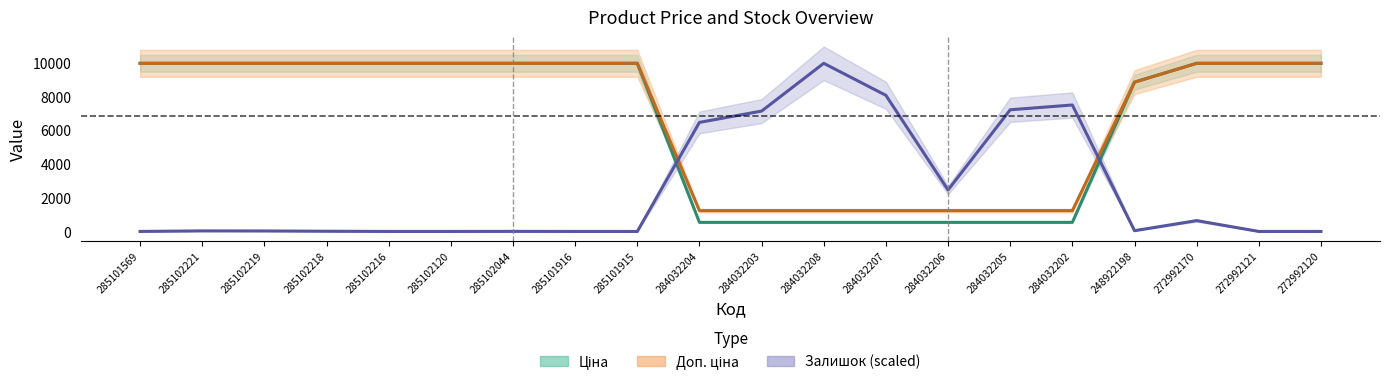

What are all the series names shown in the legend?

Ціна, Доп. ціна, Залишок